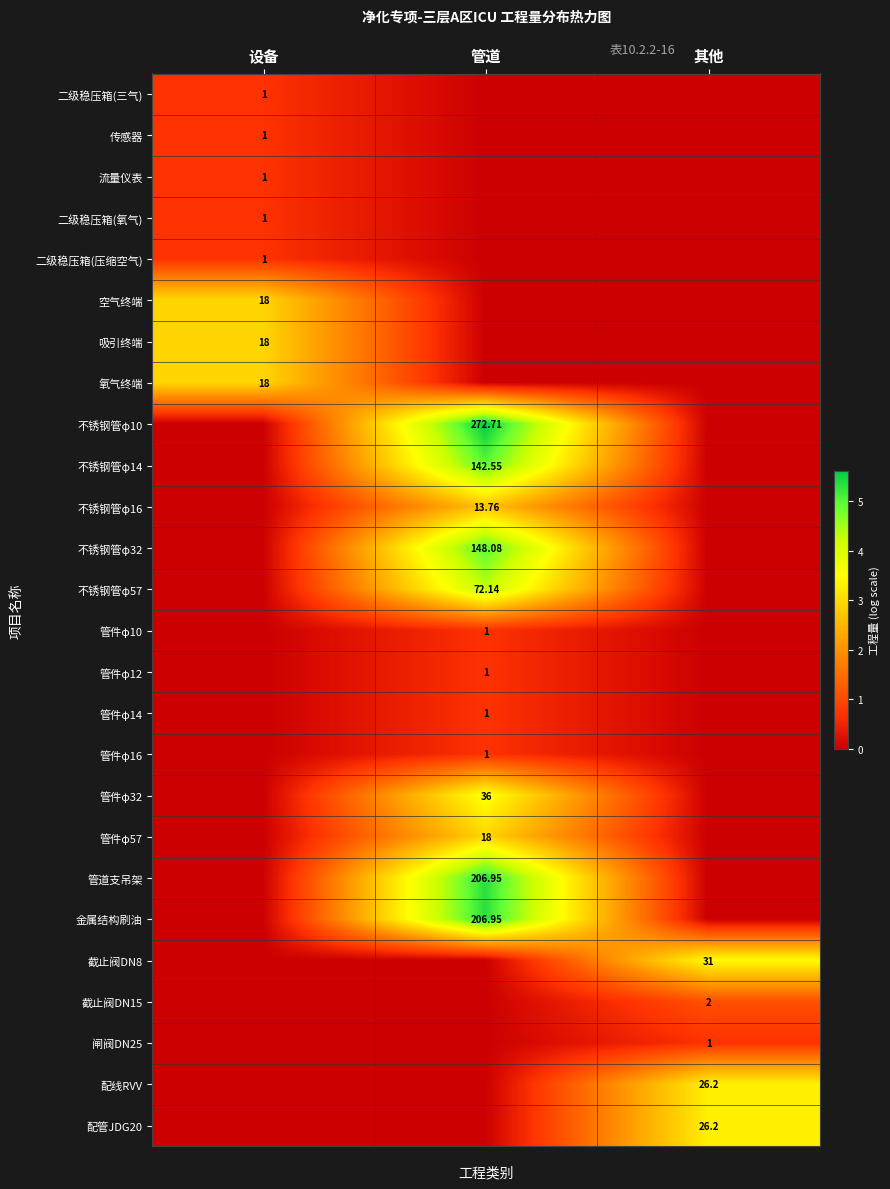

At which label is 管件φ57 closest to 1?

设备